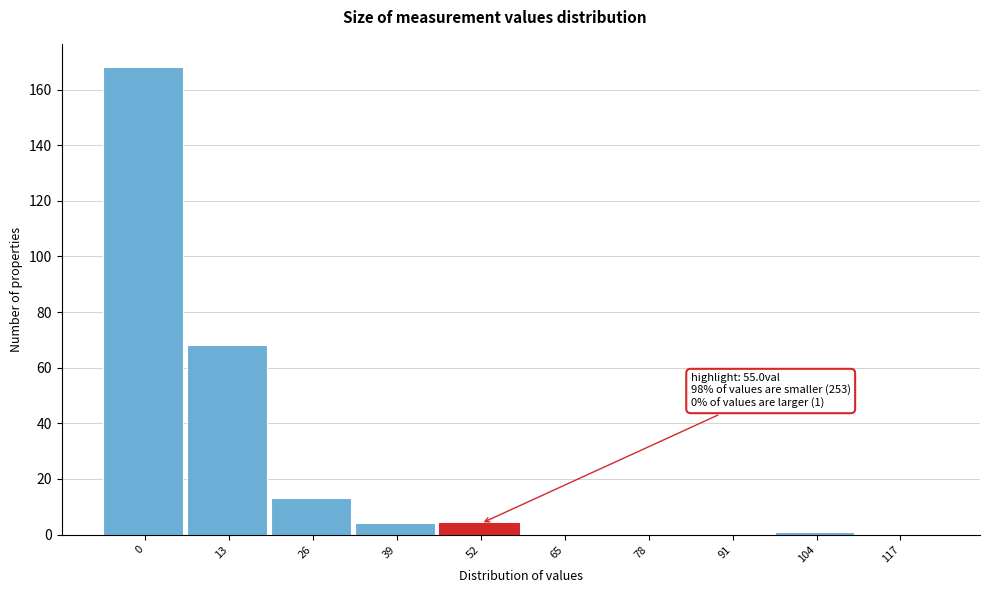

Reading right to left, list all the values displayed in this chart.

117=0	104=1	91=0	78=0	65=0	52=4	39=4	26=13	13=68	0=168